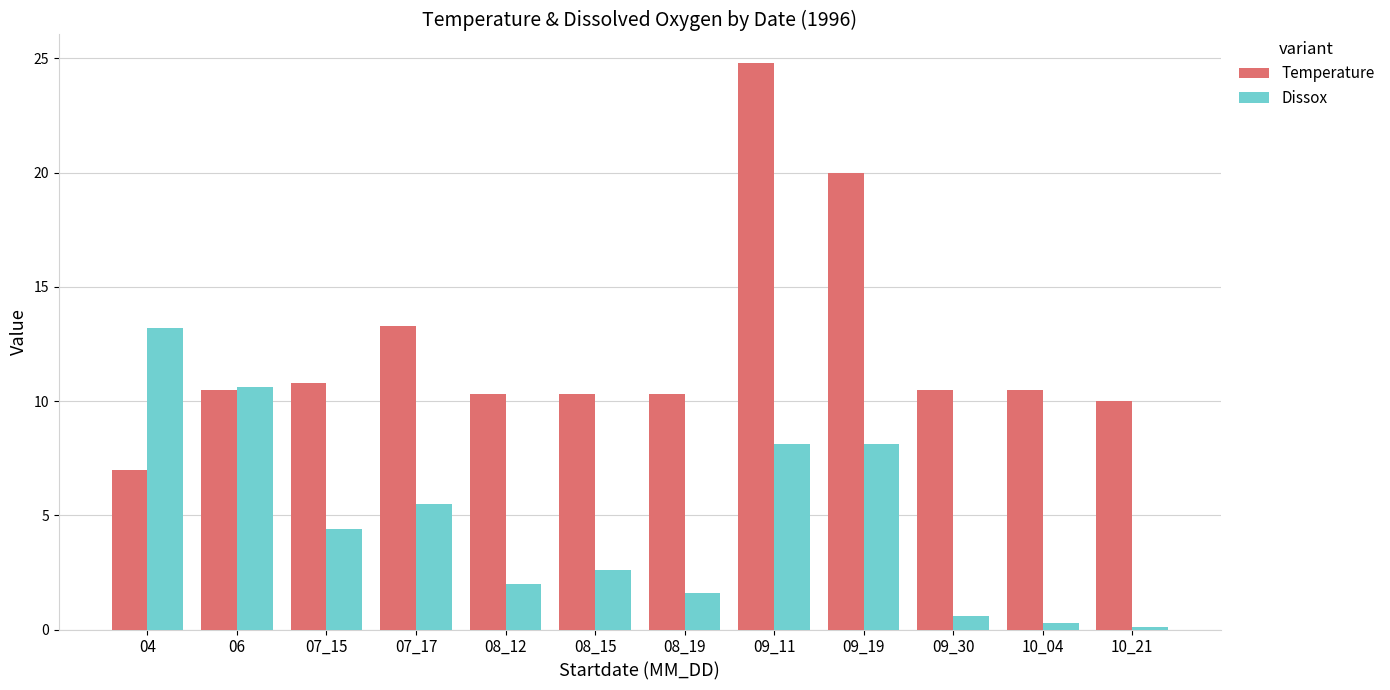

What is the average value of the Dissox series?

4.8